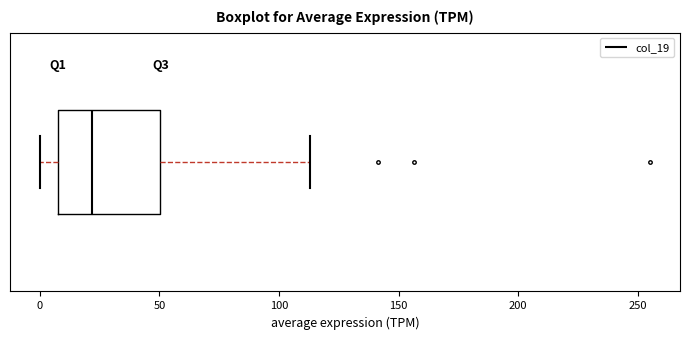

Read this box plot against the x-axis: the position of the median line, the range covered by the box, and the ends of both whiskers. The values are not printed on the chart, so give them approximately, as read against the axis.

median 20, box 10 to 50, whiskers 0 to 115